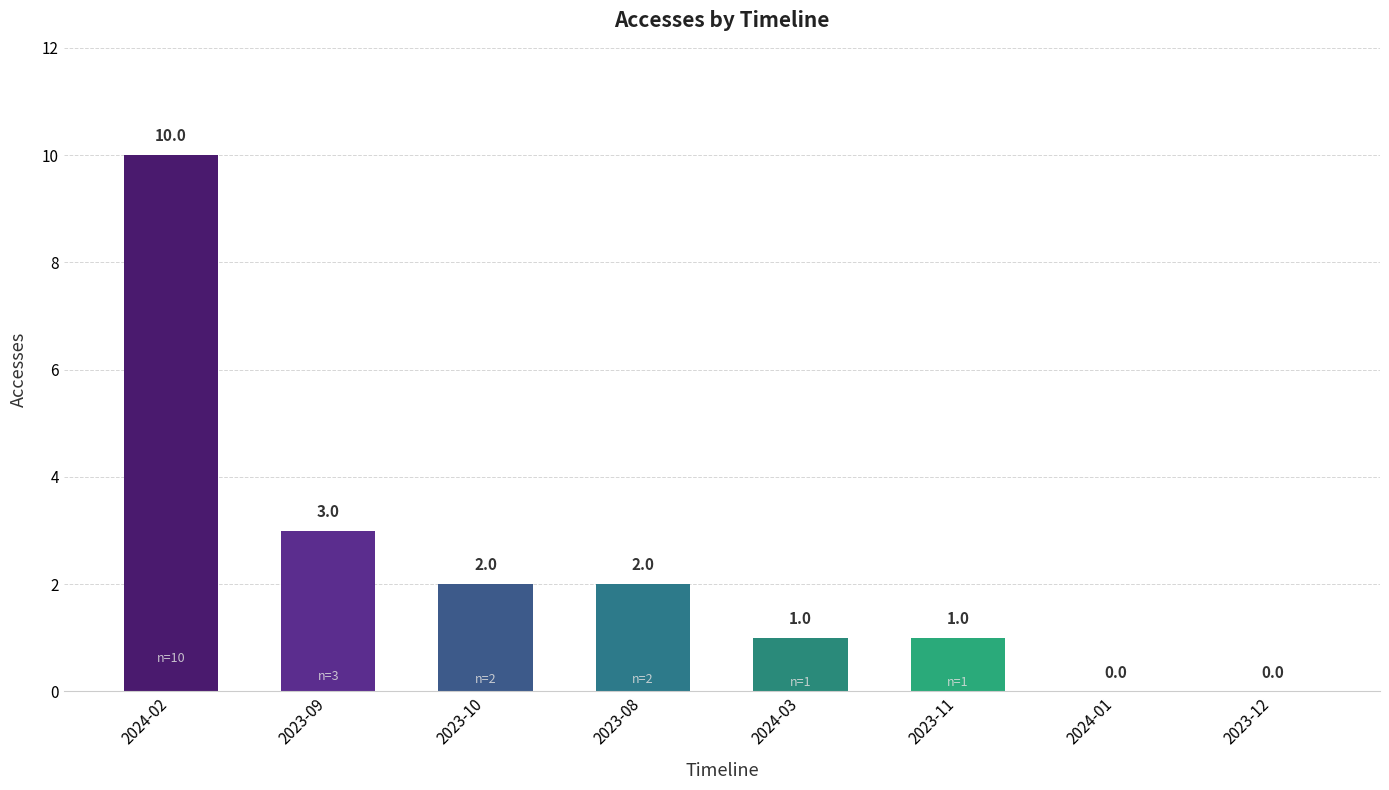

The chart shows a value of 0 at 2024-01. True or false?

True